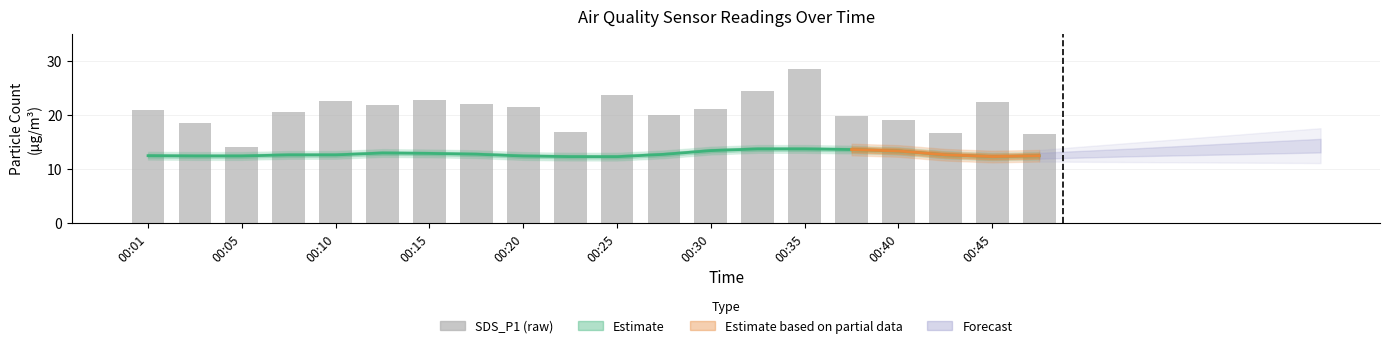

Reading right to left, what are all the values shown in this chart?

00:47=16.4	00:45=22.3	00:42=16.7	00:40=19.0	00:37=19.8	00:35=28.5	00:32=24.4	00:30=21.1	00:28=20.0	00:25=23.6	00:23=16.8	00:20=21.4	00:18=22.0	00:15=22.7	00:13=21.9	00:10=22.6	00:08=20.5	00:05=14.0	00:03=18.5	00:01=21.0